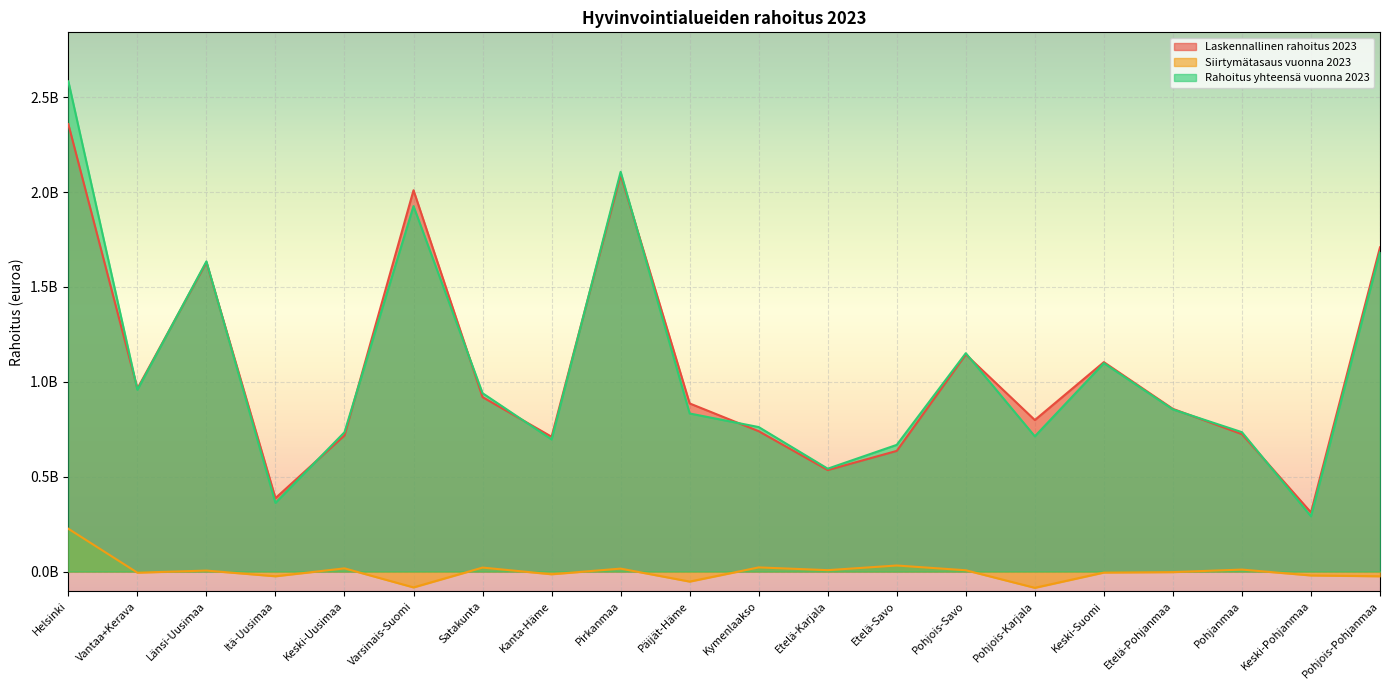

What is the difference between the maximum and minimum values in the Siirtymätasaus vuonna 2023 series?

311279888.7